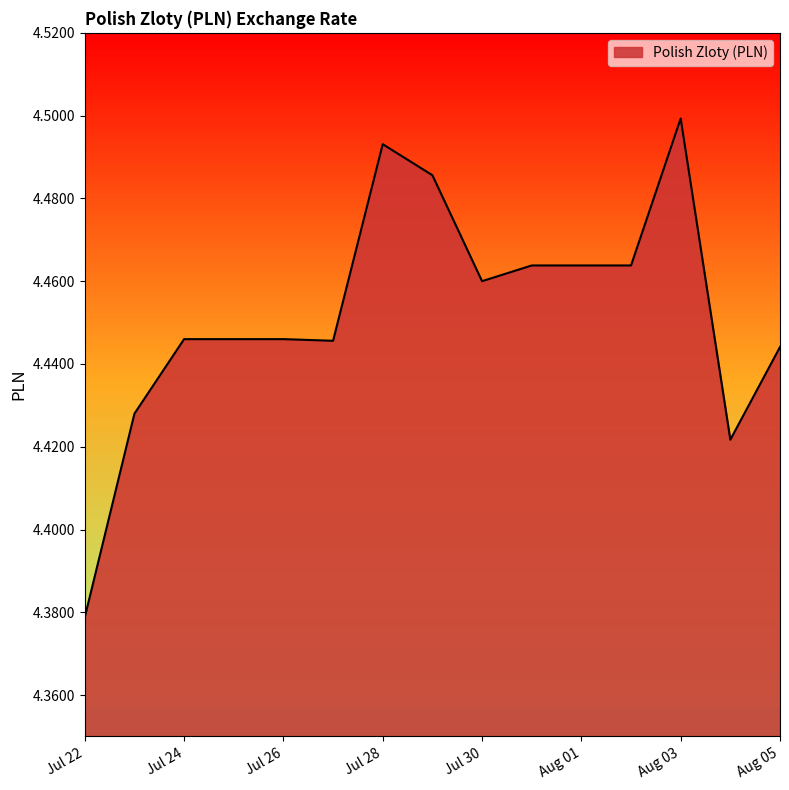

What is the minimum value shown in the chart?

4.4